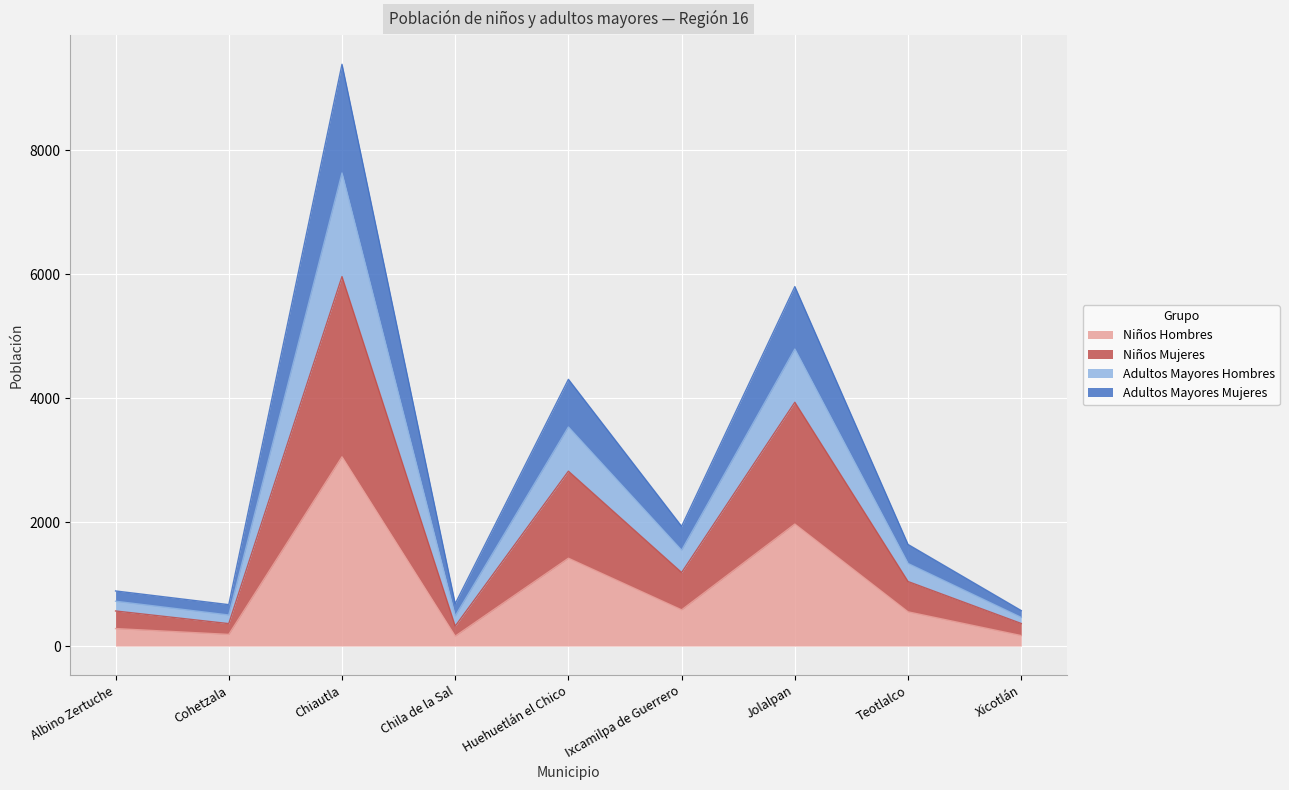

The Niños Hombres series shows 4385 at Chiautla. True or false?

False